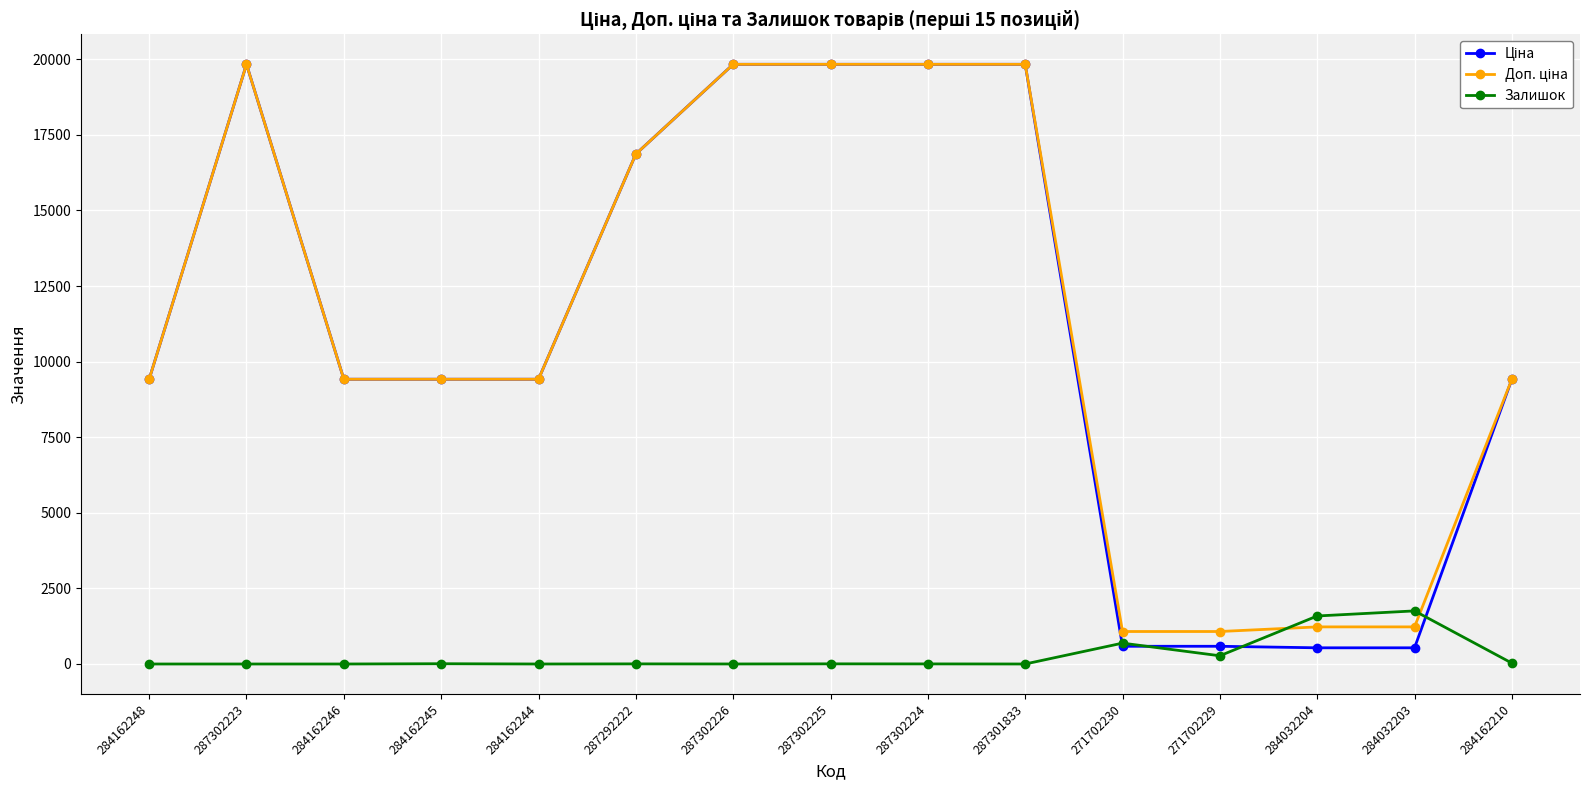

What is the maximum value shown in the chart?

19831.1